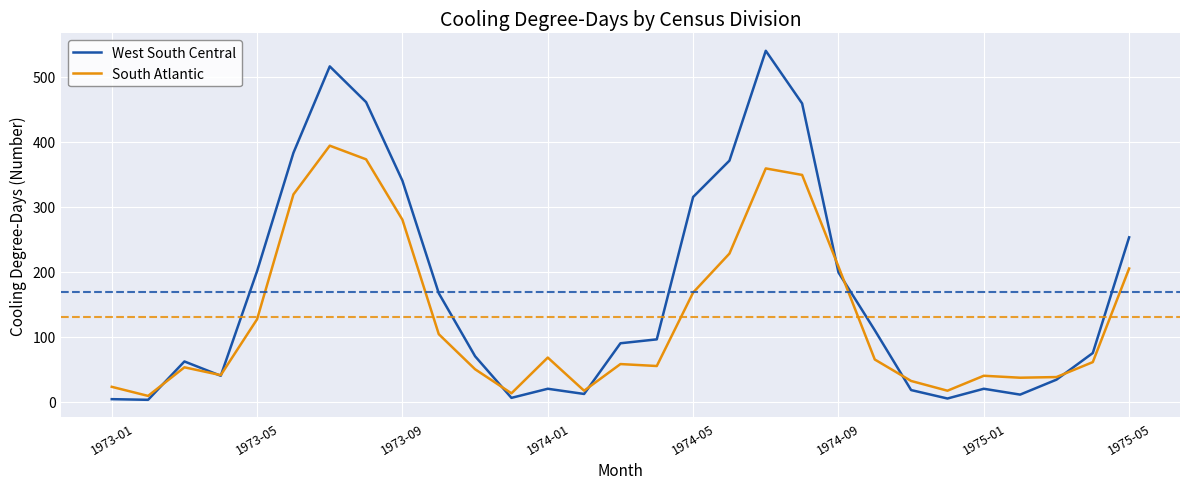

List the series in order of their overall mean, highest first.

West South Central, South Atlantic